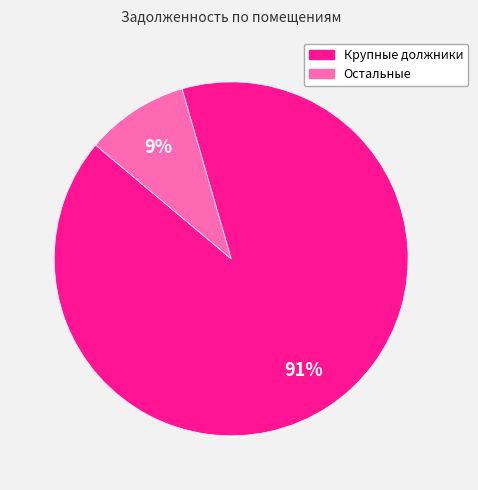

Is there any slice that represents more than half of the pie?

Yes